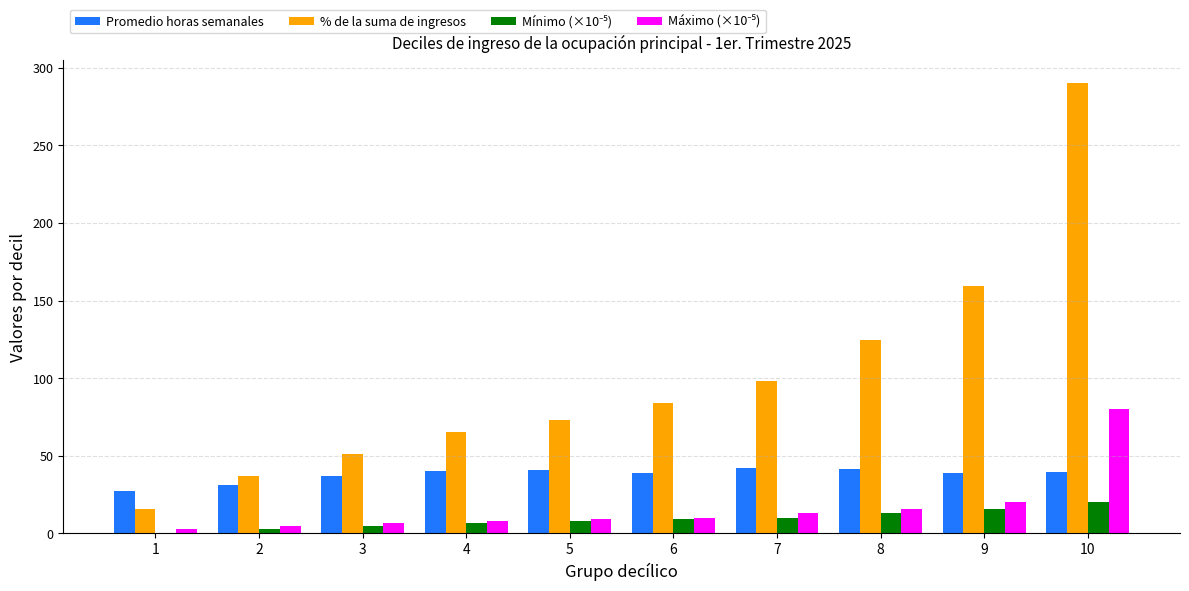

Which series has the largest total across all categories?

% de la suma de ingresos